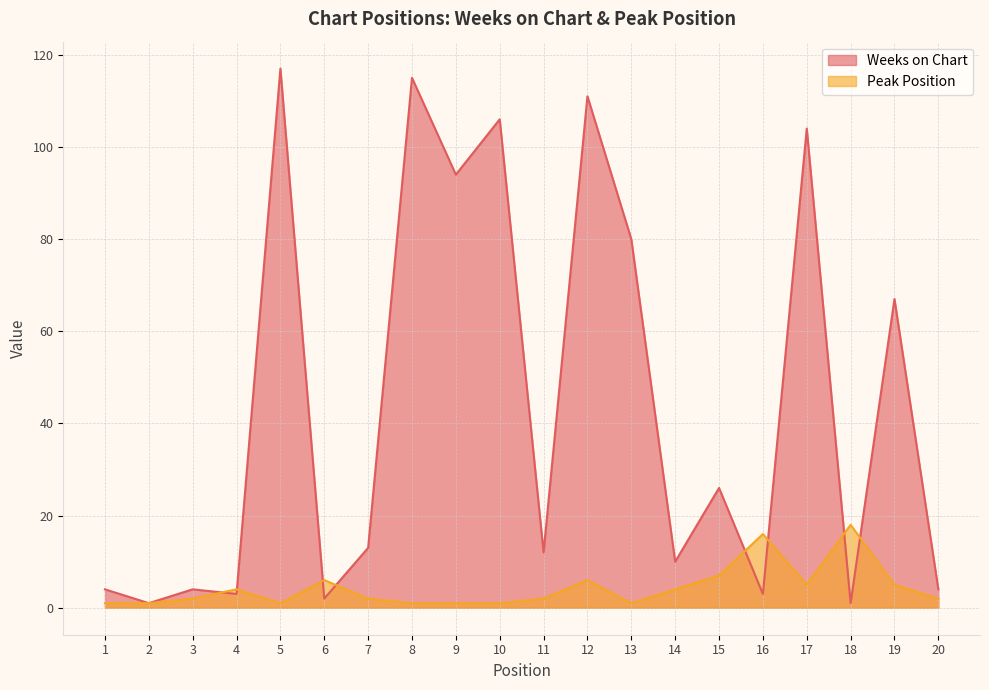

How many interior local valleys does the Peak Position series have?

3